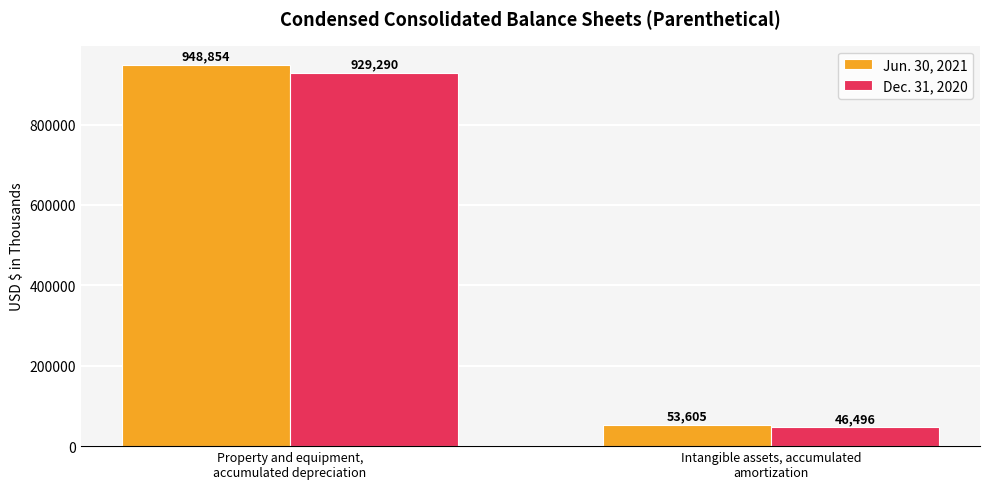

The value of Dec. 31, 2020 at Property and equipment,
accumulated depreciation is 929290. True or false?

True